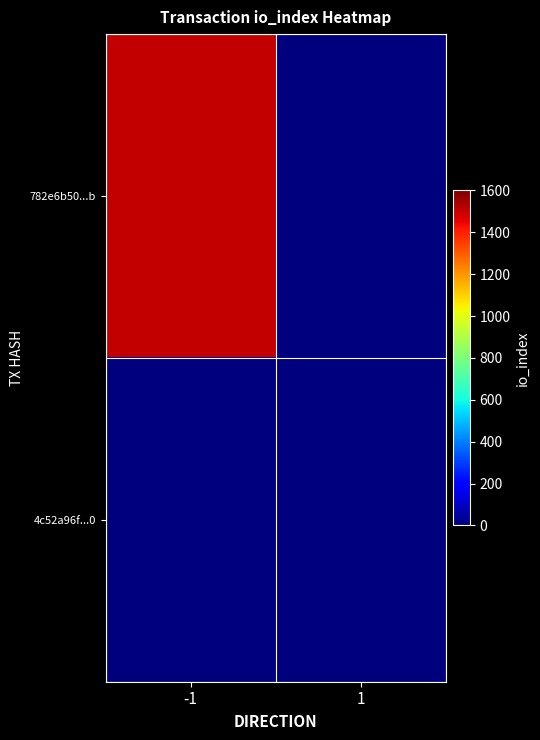

Rank the series by their average value, from lowest to highest.

4c52a96f...0, 782e6b50...b